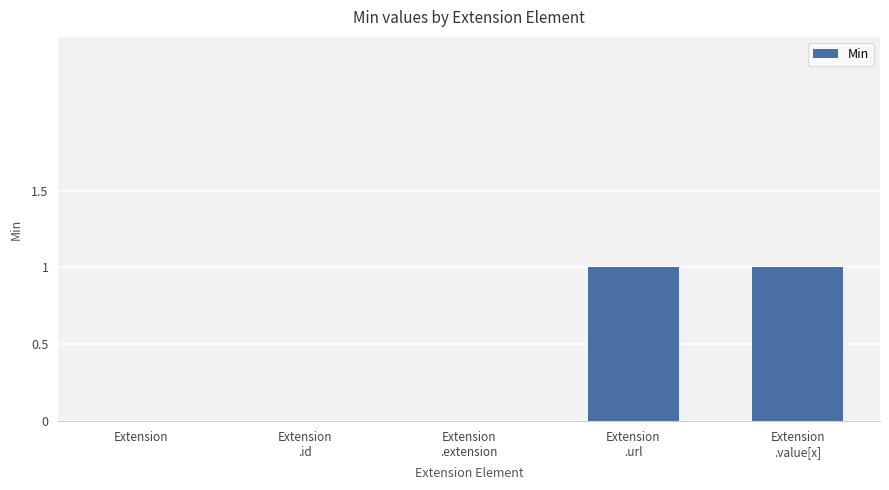

The value at Extension is -1. True or false?

False